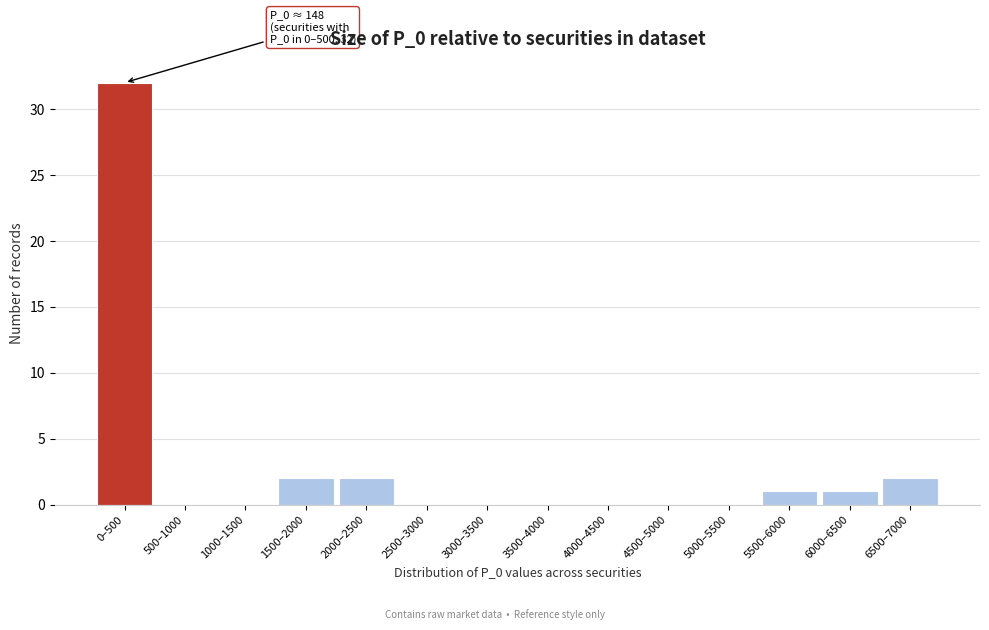

Reading left to right, what are all the values shown in this chart?

0–500=32	500–1000=0	1000–1500=0	1500–2000=2	2000–2500=2	2500–3000=0	3000–3500=0	3500–4000=0	4000–4500=0	4500–5000=0	5000–5500=0	5500–6000=1	6000–6500=1	6500–7000=2